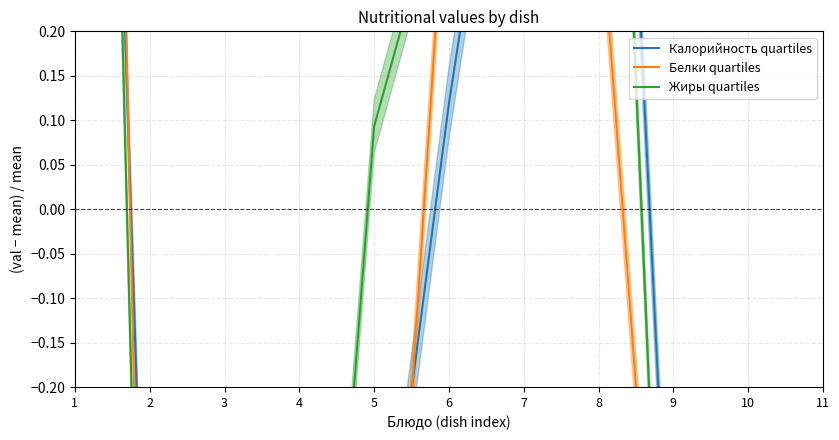

Reading left to right, what are all the values shown in this chart?

Калорийность quartiles: 2.0	-0.7	-0.3	-0.7	-0.5	0.1	0.7	1.2	-0.5	-0.5	-0.7
Белки quartiles: 2.8	-1.0	-0.7	-0.8	-0.9	0.4	2.1	0.4	-0.8	-0.7	-0.9
Жиры quartiles: 2.3	-1.0	-0.7	-1.0	0.1	0.4	1.6	1.1	-0.8	-0.9	-1.0